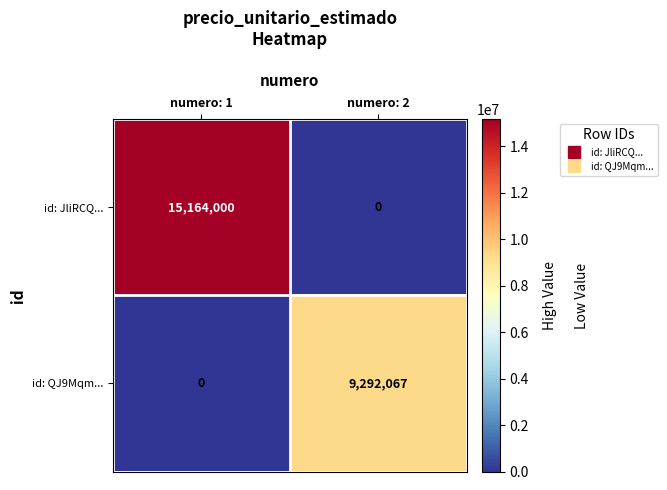

Reading left to right, transcribe all the data shown in this chart.

id: JliRCQ...: 15164000	0
id: QJ9Mqm...: 0	9292067